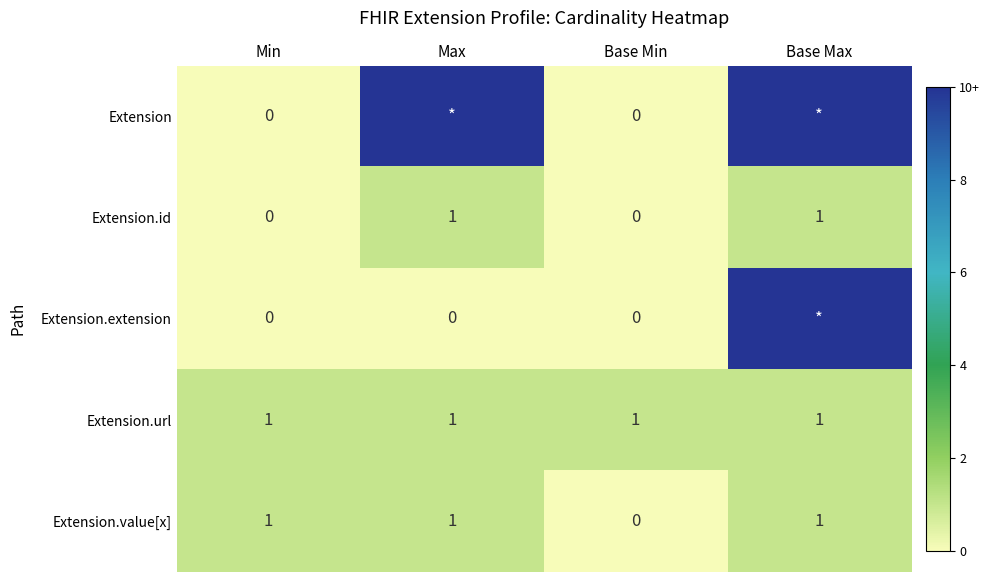

How many Extension.value[x] values are between 1 and 2?

3